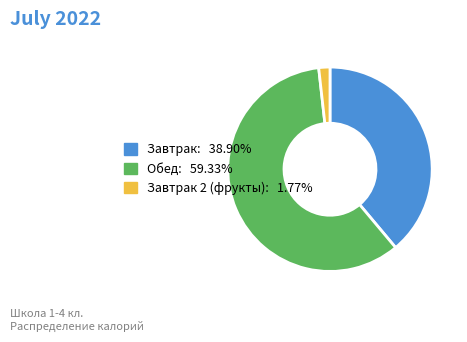

Is there a majority slice in this chart?

Yes